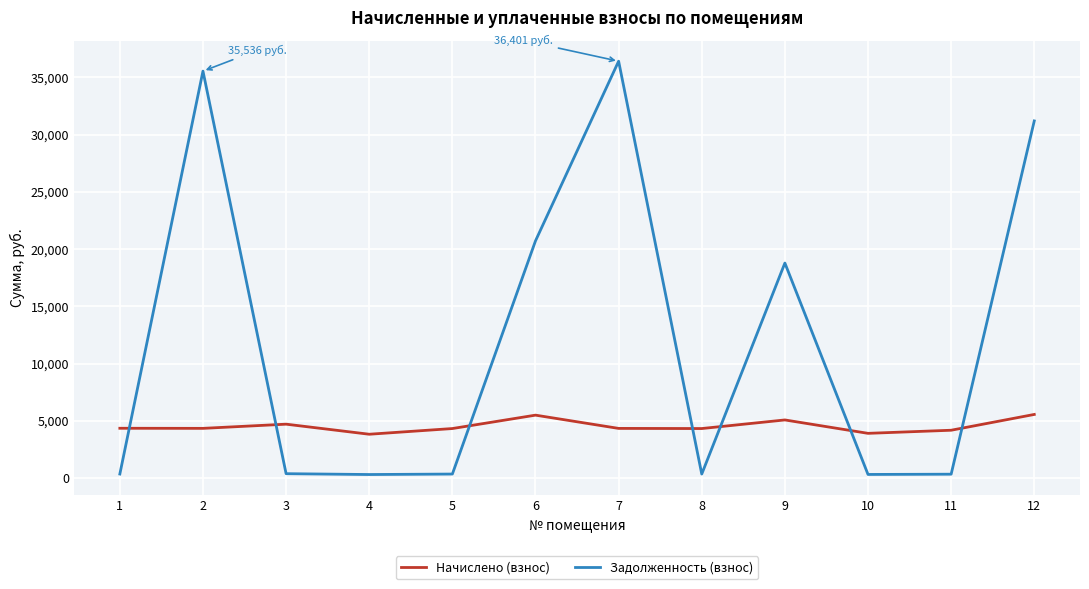

Where does the Начислено (взнос) series first go above 4349?

1